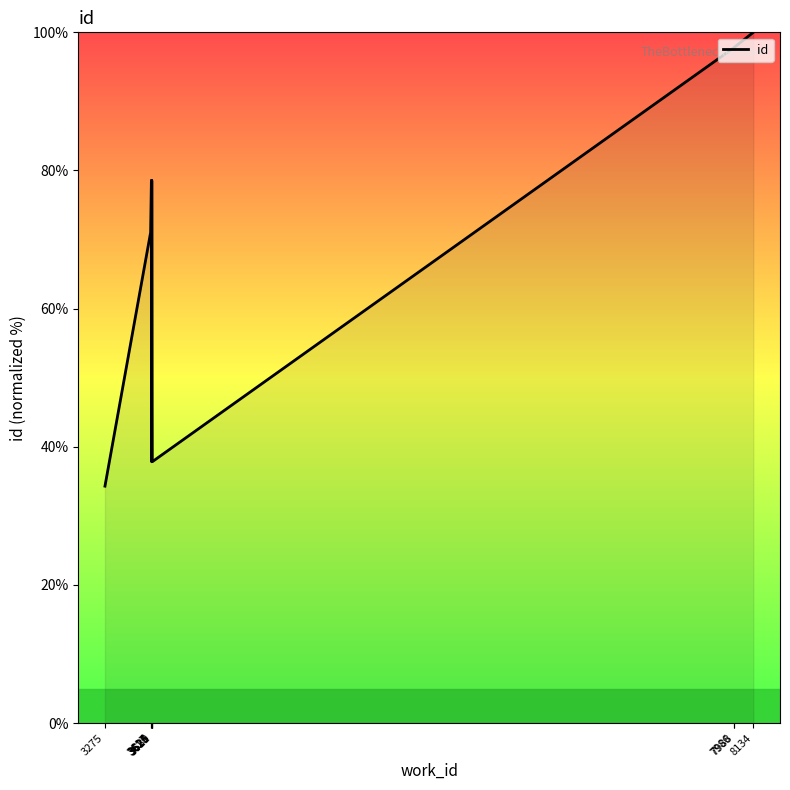

Between 3625 and 8134, which is larger?

8134